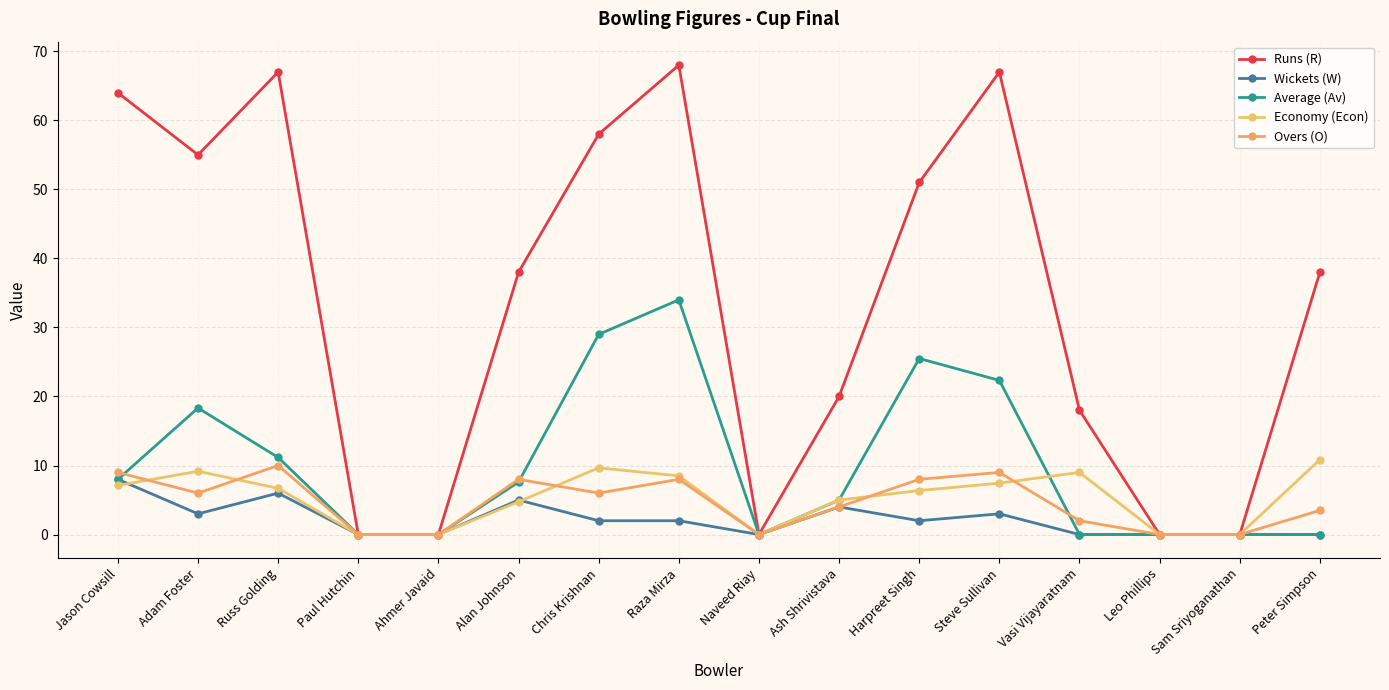

Where is the first local minimum for Economy (Econ)?

Naveed Riay